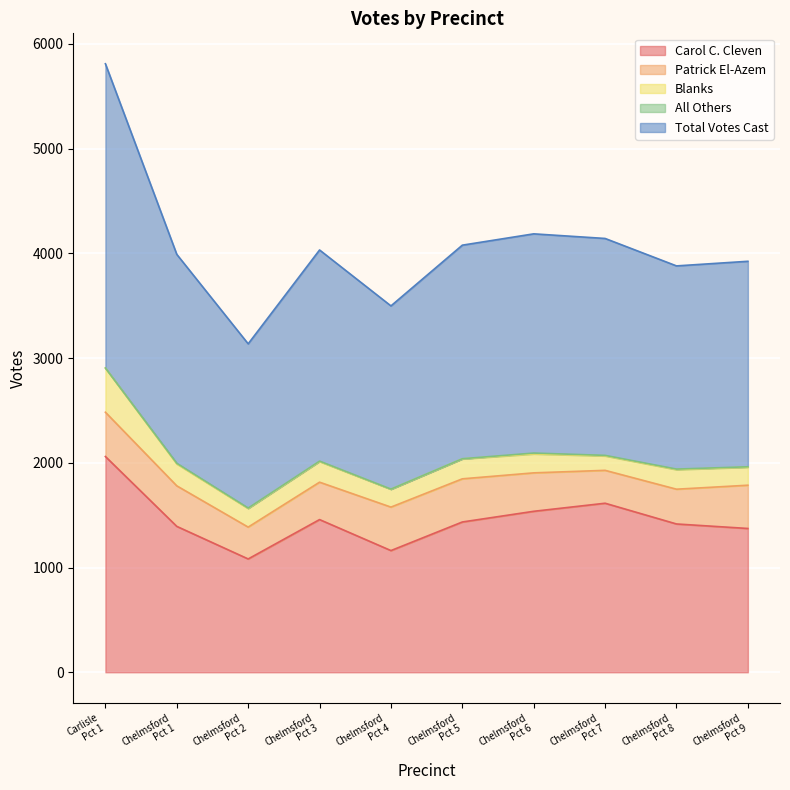

What is the value of the All Others point at the 7th from the left?

8